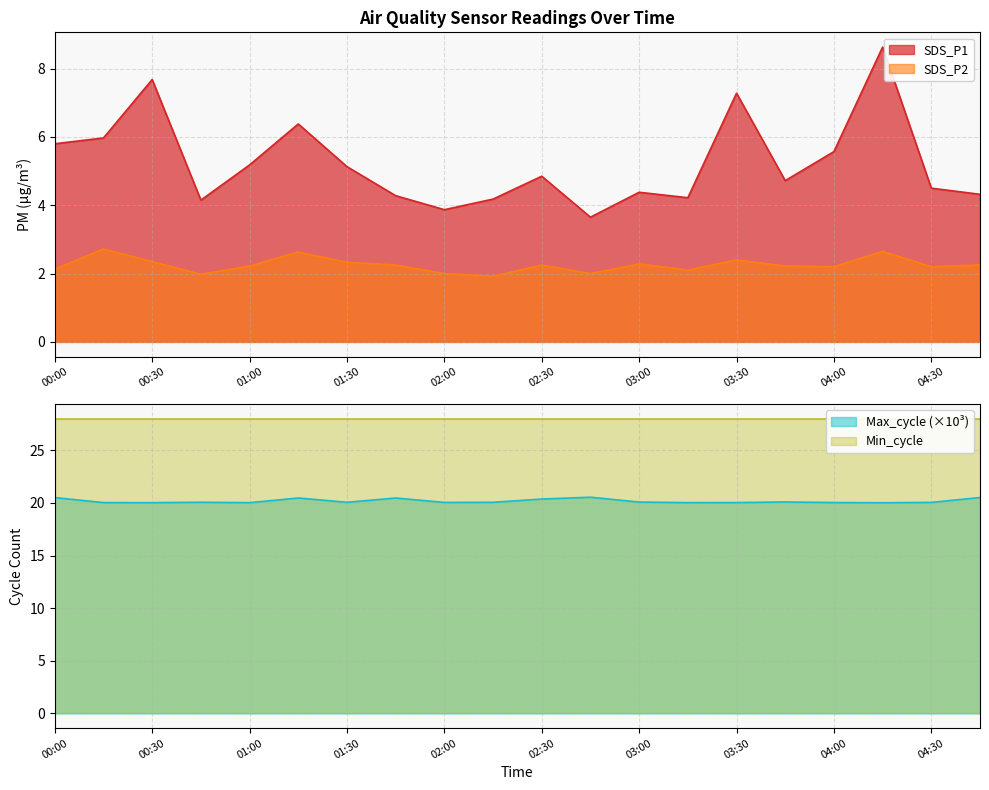

At which category is the sum across all series the highest?

04:15